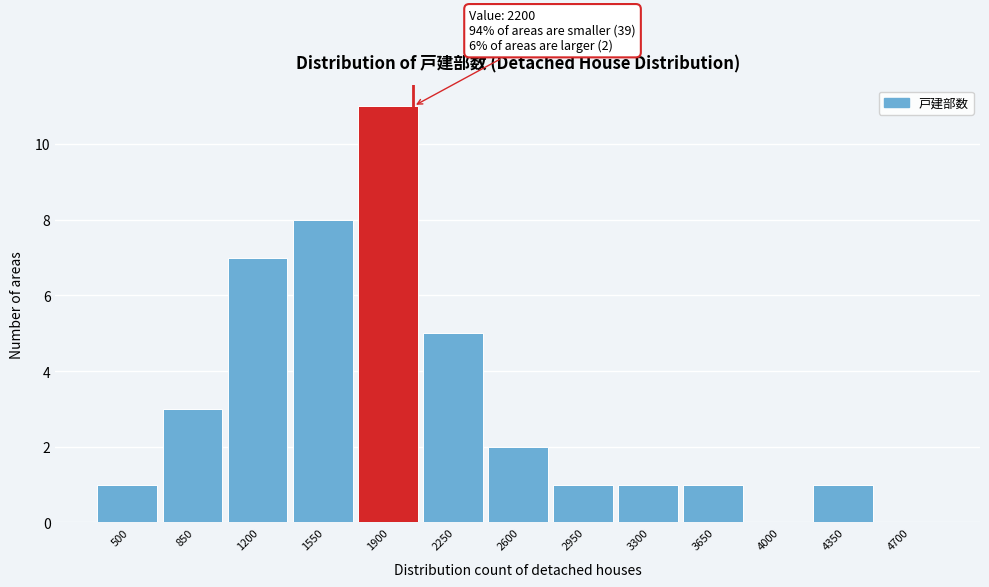

Reading right to left, list all the values displayed in this chart.

4700=0	4350=1	4000=0	3650=1	3300=1	2950=1	2600=2	2250=5	1900=11	1550=8	1200=7	850=3	500=1